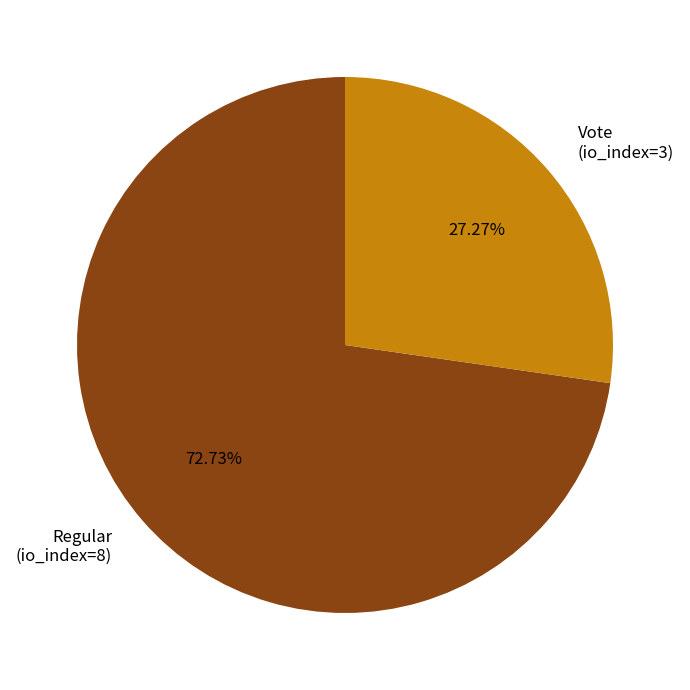

To the nearest percent, what is the combined percentage of Vote (io_index=3) and Regular (io_index=8)?

100%